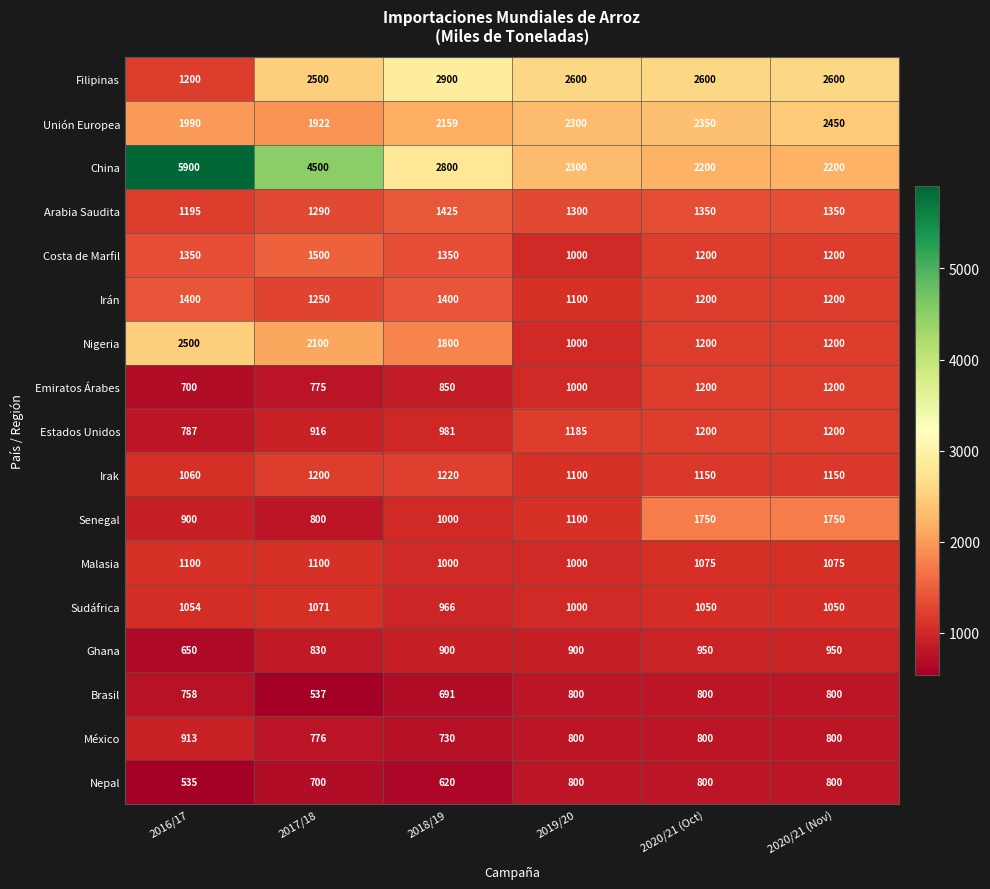

What value does the Irak series have at 2017/18, to the nearest 5?

1200